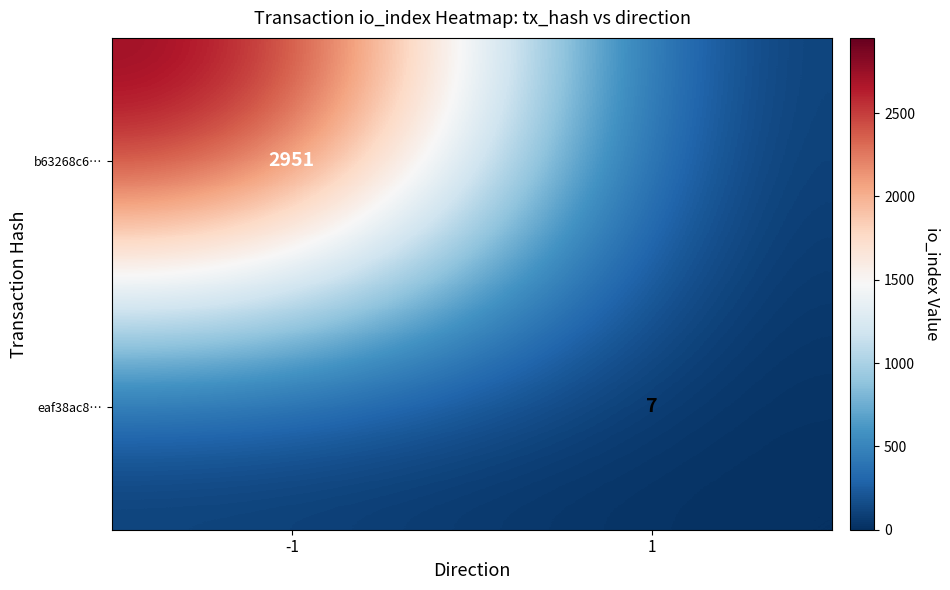

The b63268c6… series shows 2037 at -1. True or false?

False